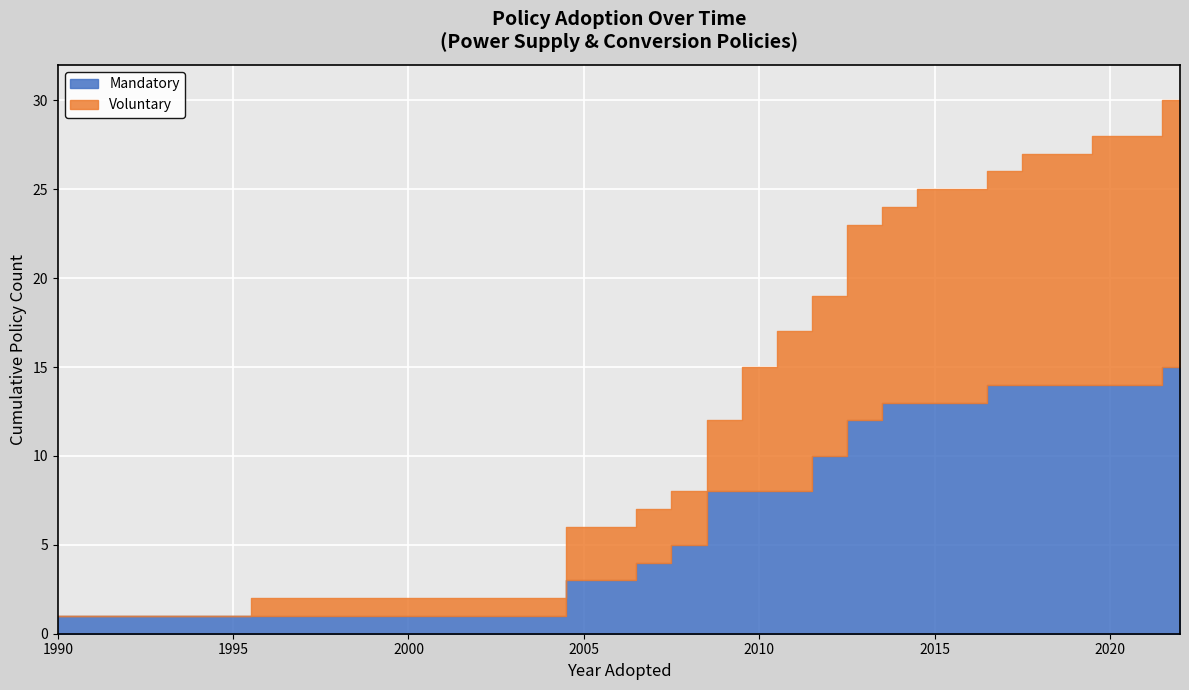

How many times do Voluntary and Mandatory cross each other?

4